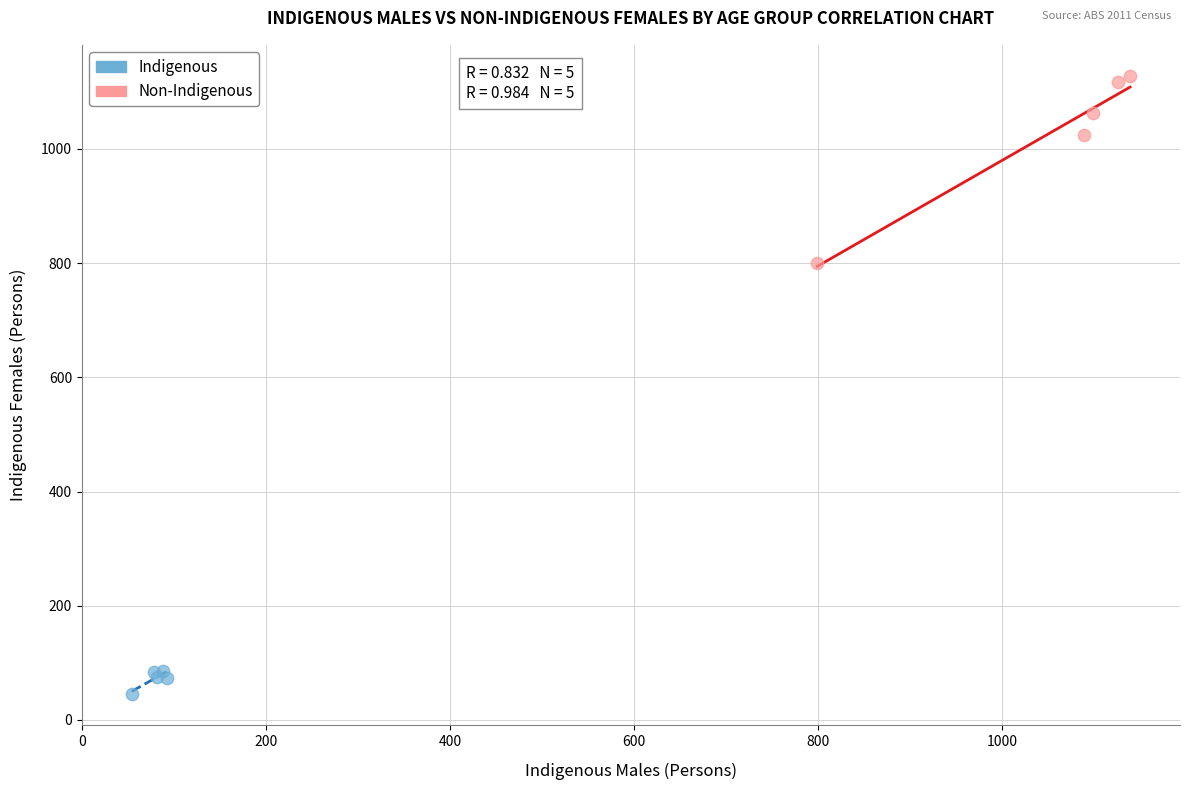

Which series reaches the minimum Y coordinate?

Indigenous